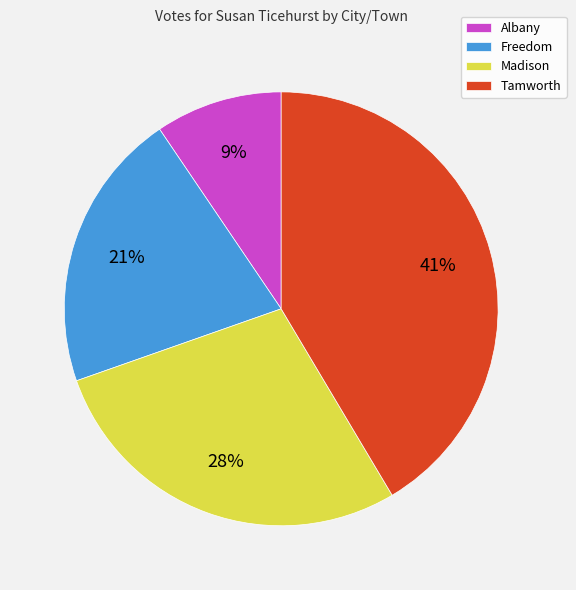

Which has a higher value, Tamworth or Freedom?

Tamworth